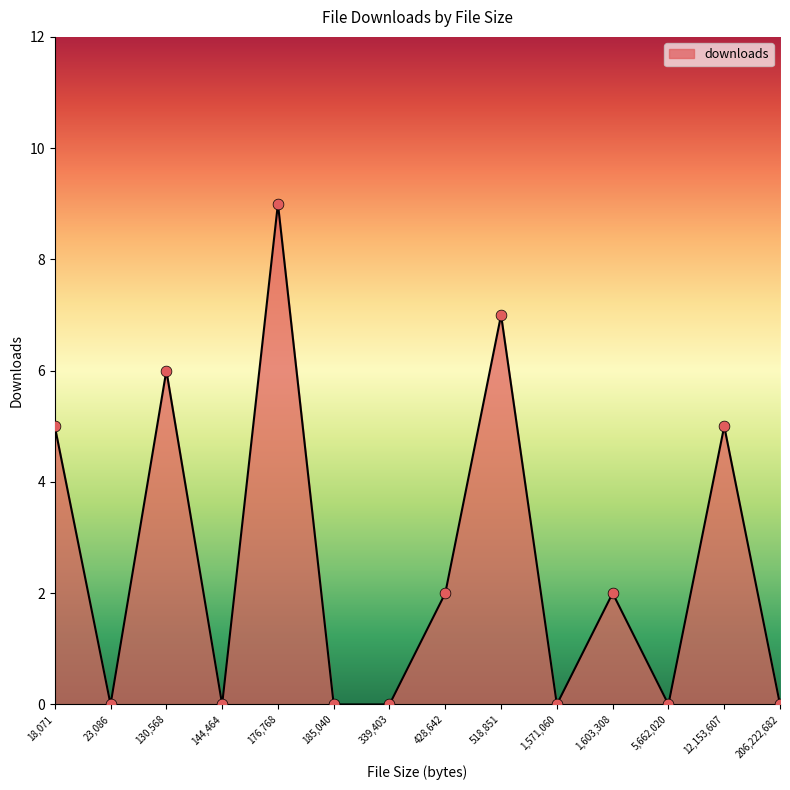

What is the ratio of the value at 428,642 to the value at 12,153,607?

0.4